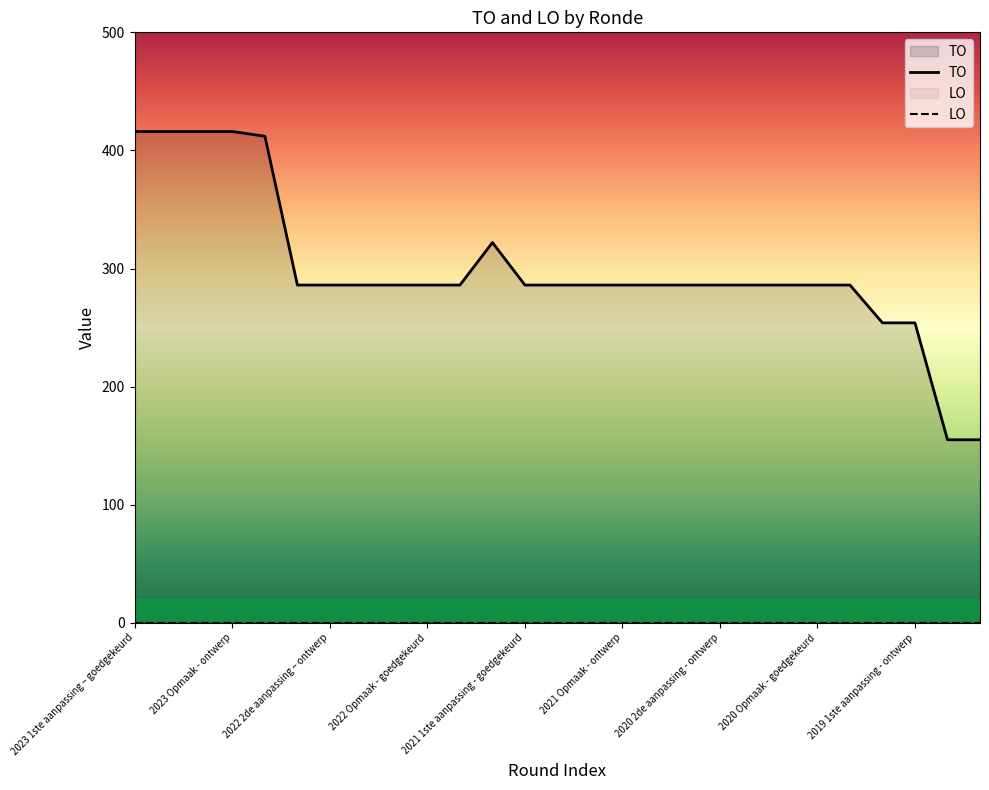

At which category does the chart reach its peak across all series?

2023 1ste aanpassing – goedgekeurd